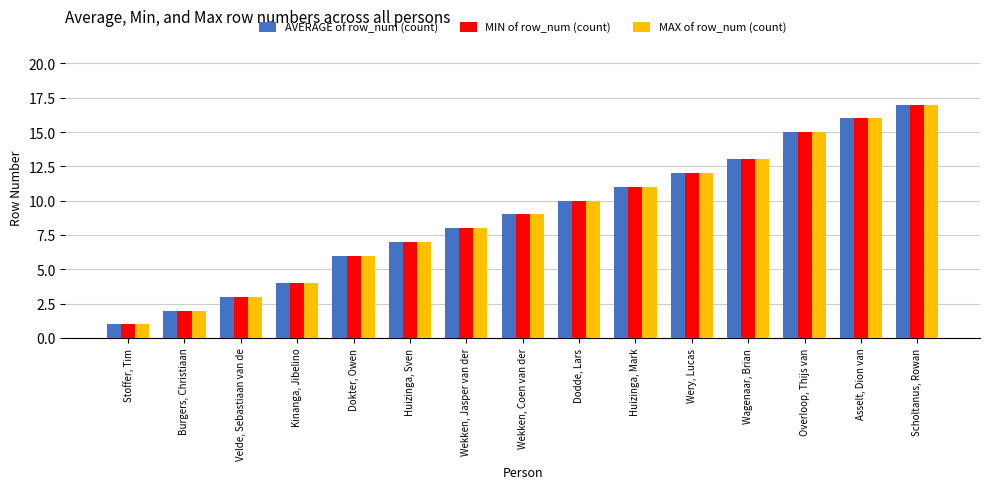

What is the value of the MAX of row_num (count) bar at the 8th from the left?

9